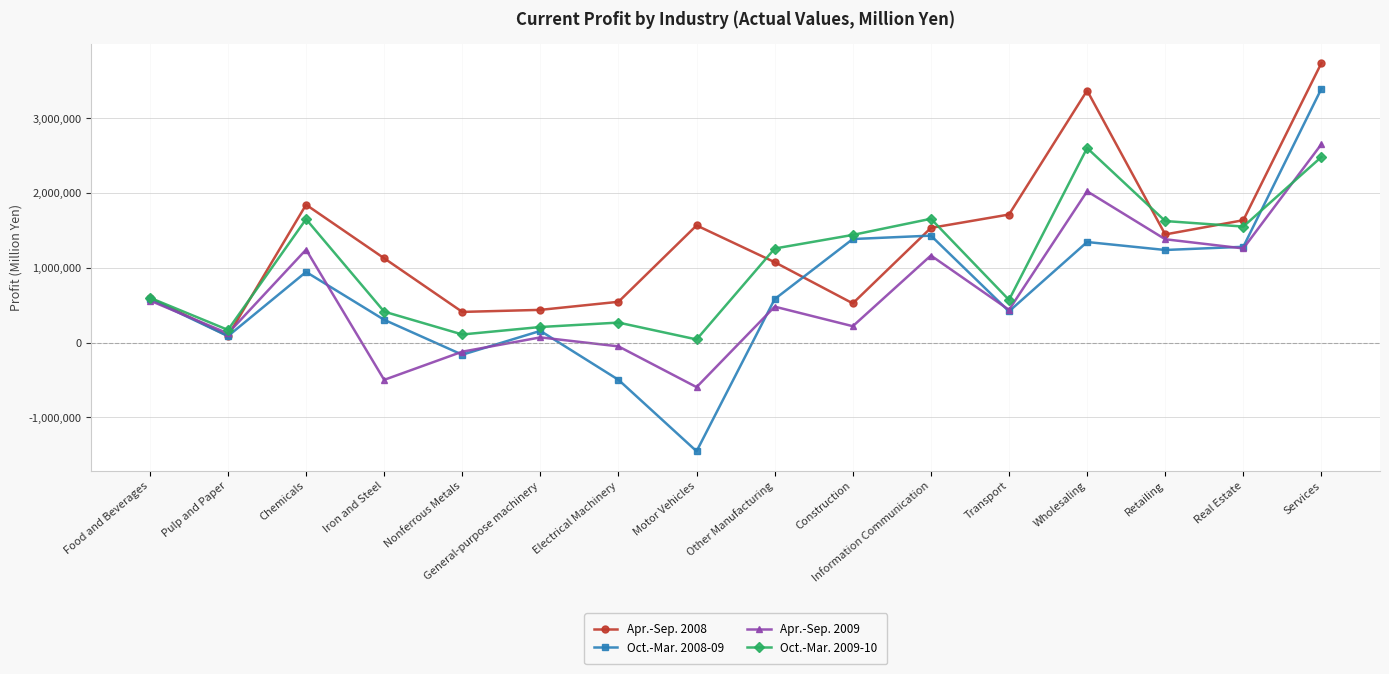

At which category is the sum across all series the highest?

Services